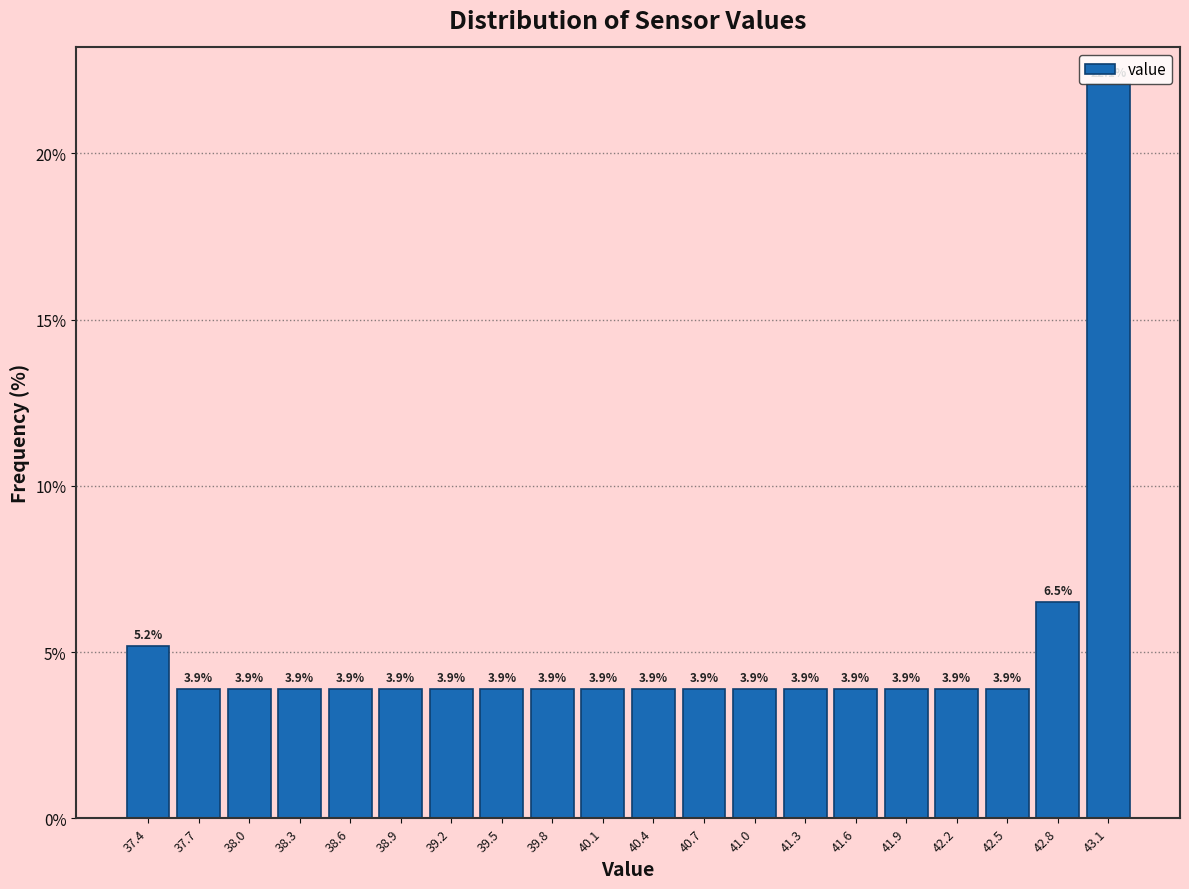

Over which range of the x-axis is the bar tallest?

42.995 to 43.300